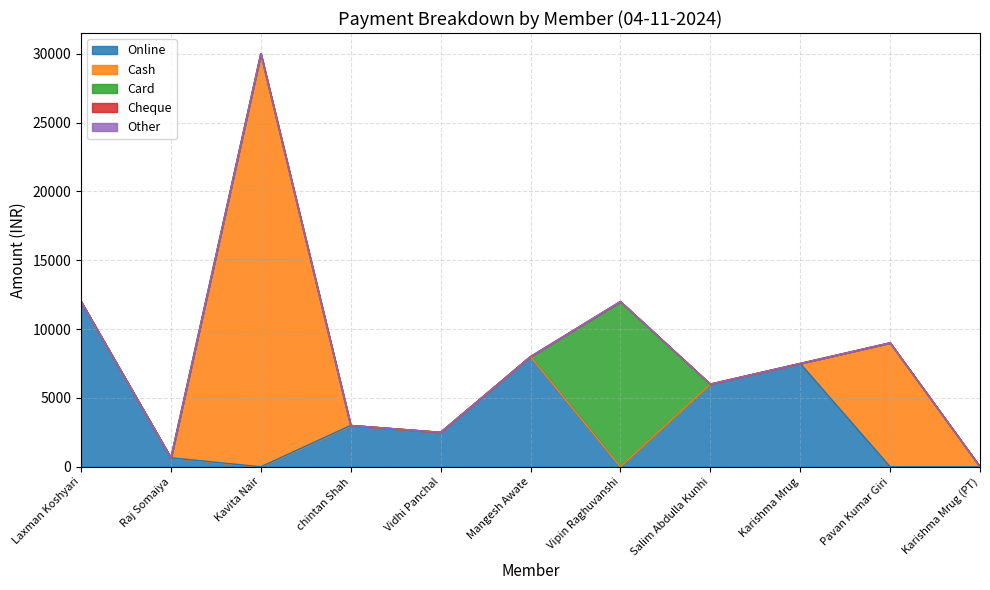

Which category has the highest value in the Other series?

Laxman Koshyari